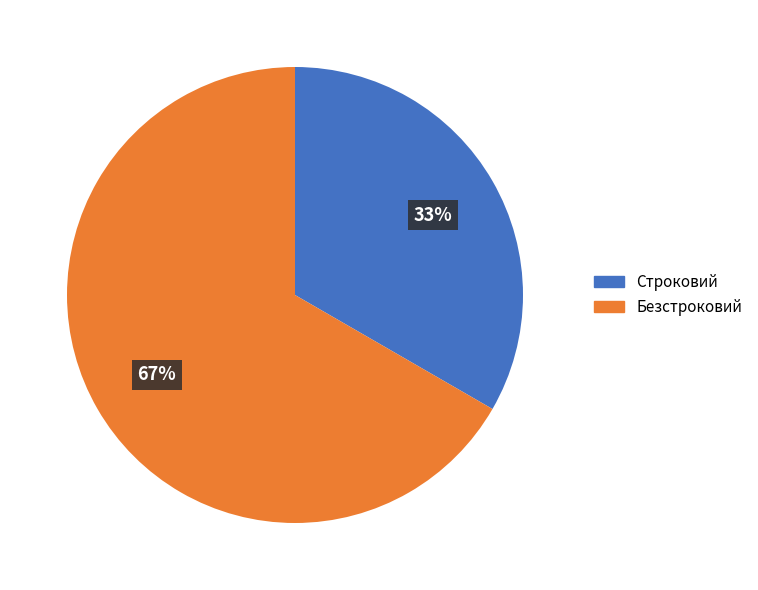

Do Безстроковий and Строковий together represent more than half of the pie?

Yes